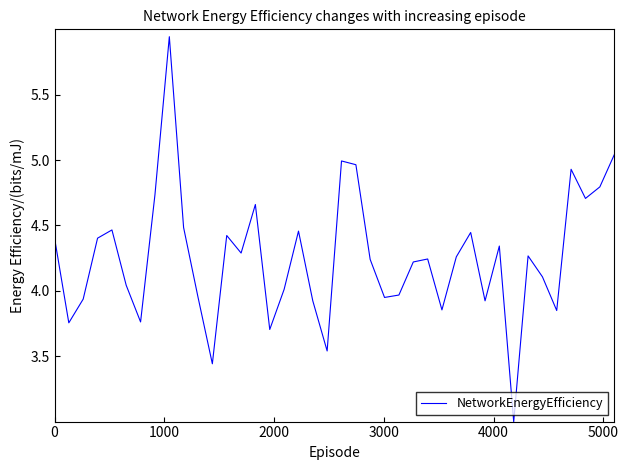

What is the minimum value shown in the chart?

3.0